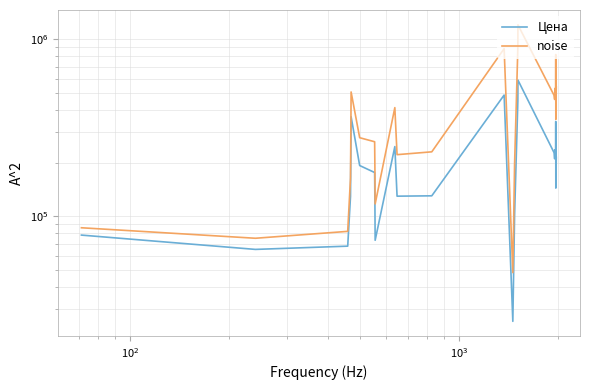

What is the difference between the second highest and minimum values in the noise series?

844170.0